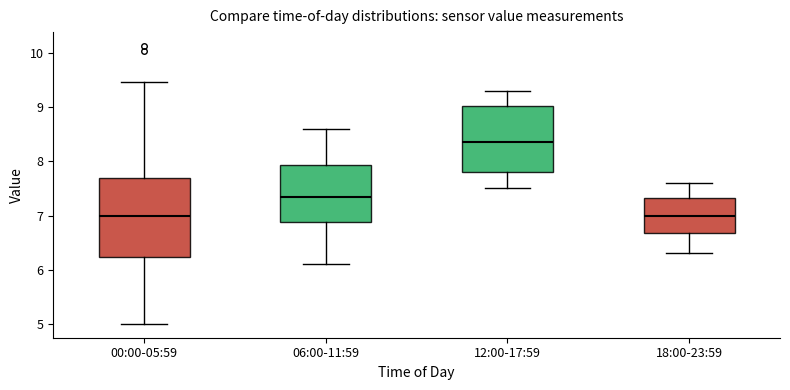

Which box is the tallest, from its lower edge to its upper edge?

00:00-05:59